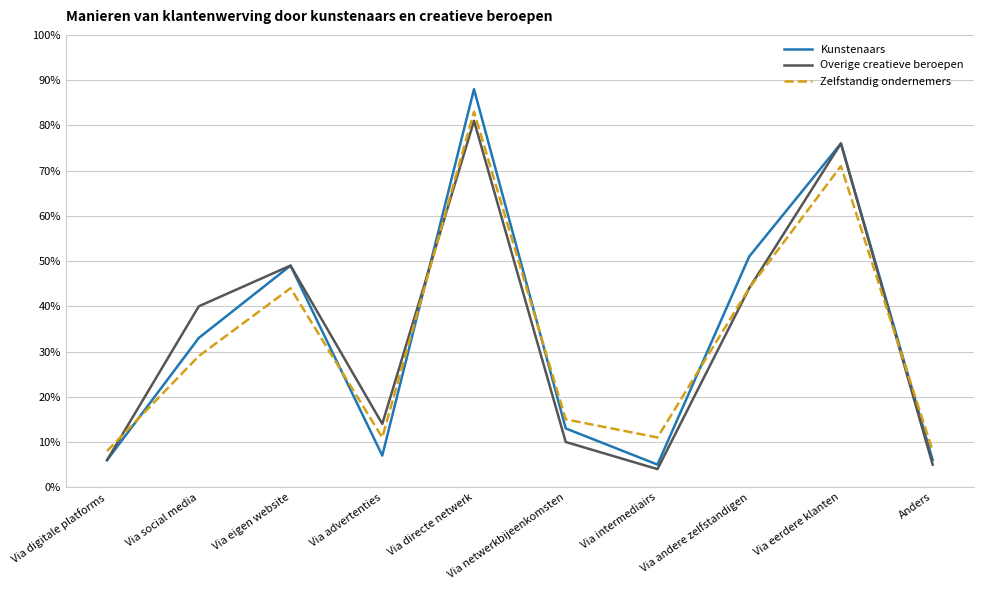

True or false: Zelfstandig ondernemers and Kunstenaars cross at least once.

True